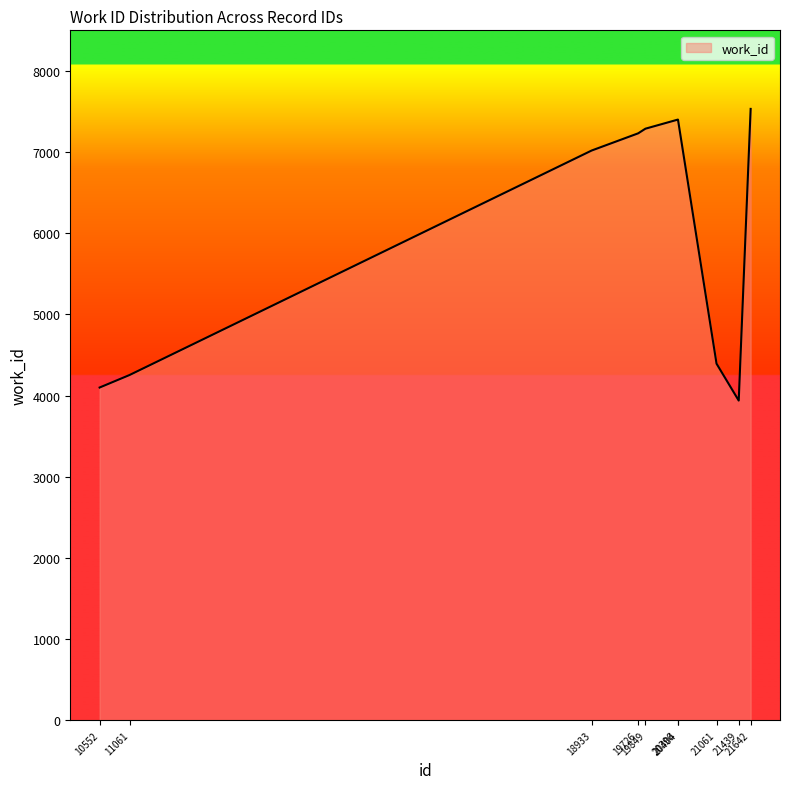

Where is the data nearest to the value 5735?

18933